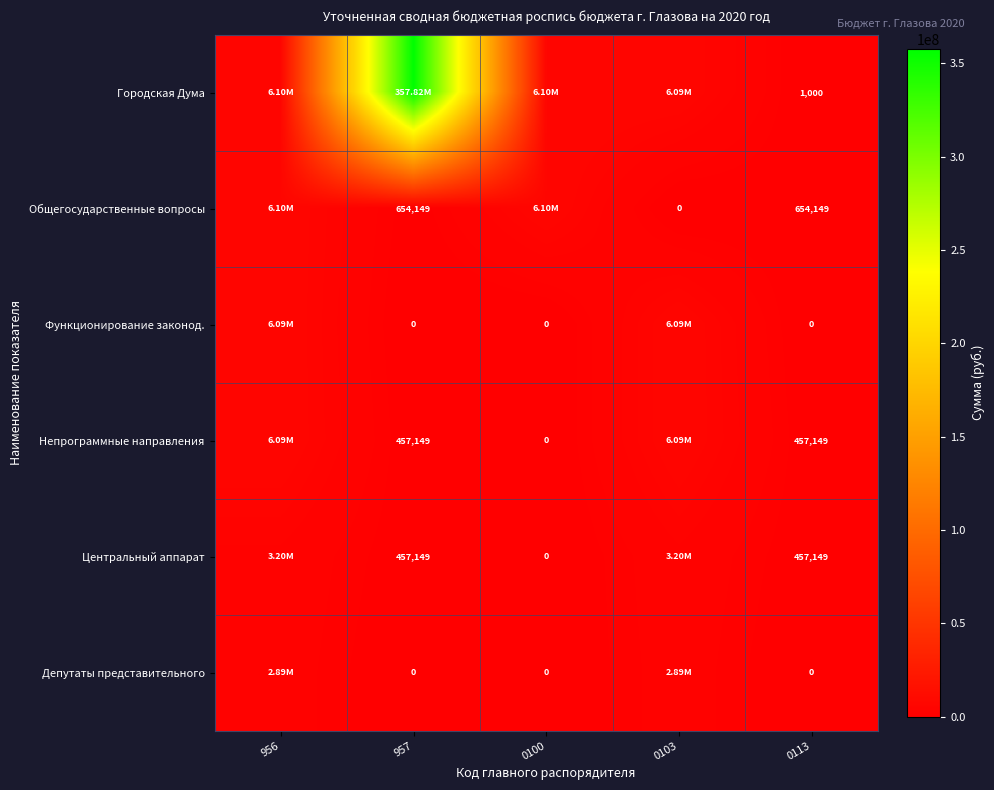

Is the value of Центральный аппарат at 0113 greater than the value of Депутаты представительного at 957?

Yes